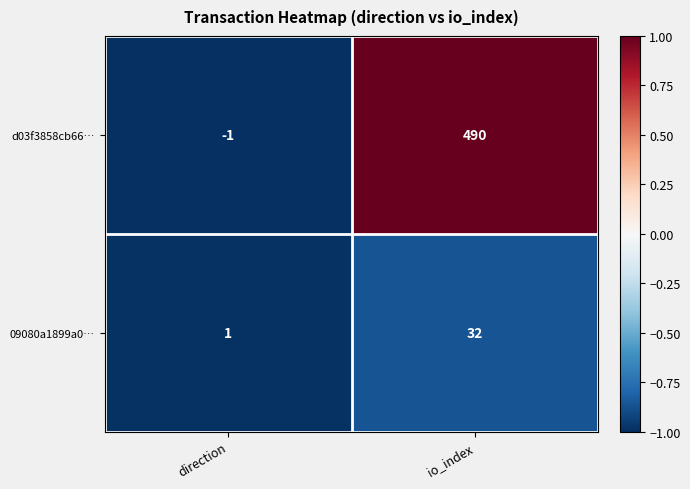

What is the sum of all 09080a1899a0… values?

33